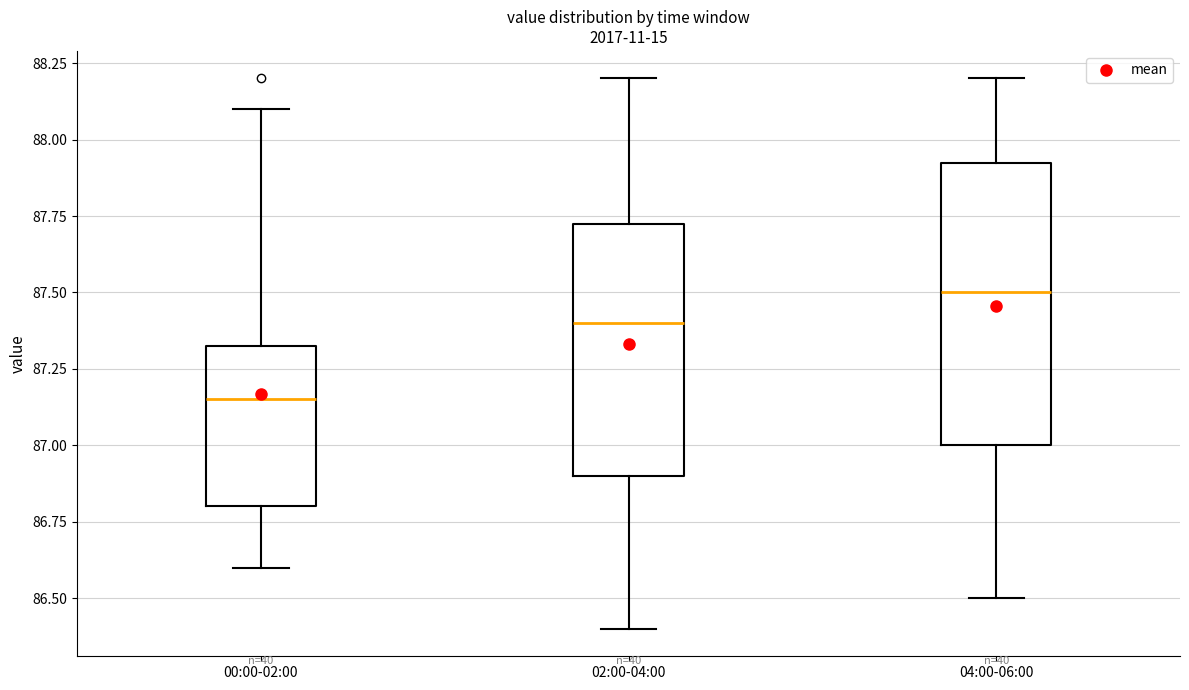

Reading left to right, read every box against the y-axis: the position of its median line, the range the box covers, and the ends of its whiskers. The values are not printed on the chart, so give them approximately, as read against the axis.

00:00-02:00: median 87.15, box 86.80 to 87.35, whiskers 86.60 to 88.10
02:00-04:00: median 87.40, box 86.90 to 87.75, whiskers 86.40 to 88.20
04:00-06:00: median 87.50, box 87.00 to 87.95, whiskers 86.50 to 88.20